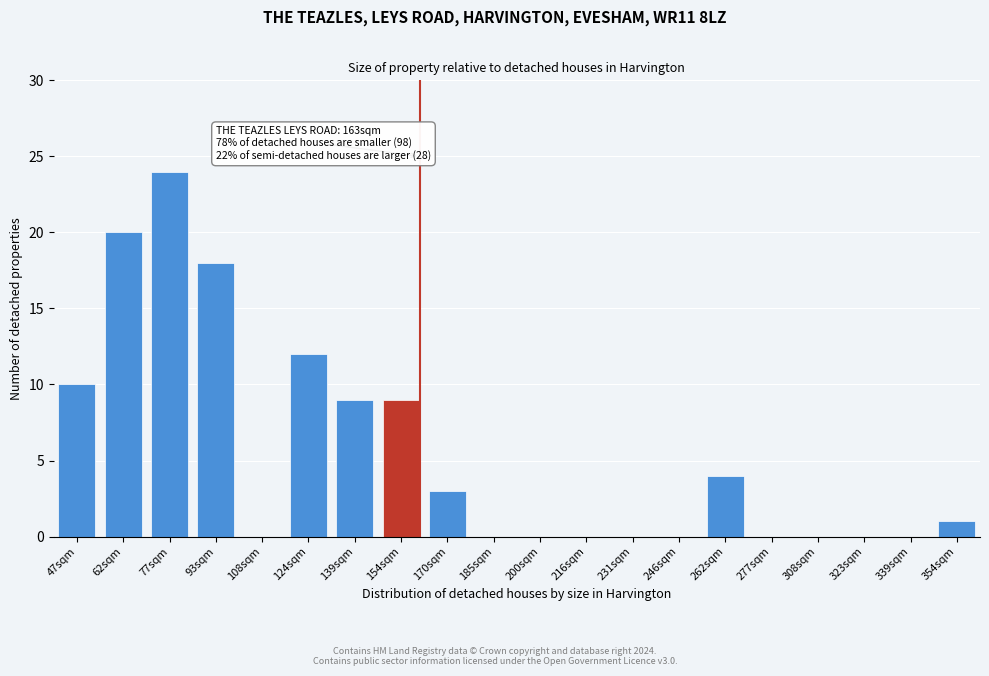

Reading right to left, what are all the values shown in this chart?

354sqm=1	339sqm=0	323sqm=0	308sqm=0	277sqm=0	262sqm=4	246sqm=0	231sqm=0	216sqm=0	200sqm=0	185sqm=0	170sqm=3	154sqm=9	139sqm=9	124sqm=12	108sqm=0	93sqm=18	77sqm=24	62sqm=20	47sqm=10